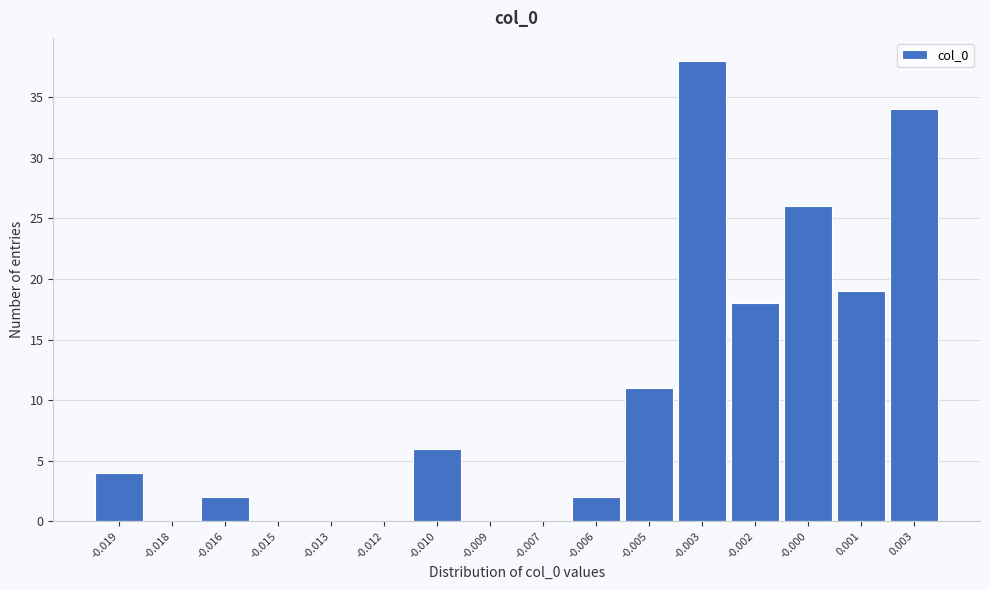

Reading left to right, transcribe all the data shown in this chart.

-0.019=4	-0.018=0	-0.016=2	-0.015=0	-0.013=0	-0.012=0	-0.010=6	-0.009=0	-0.007=0	-0.006=2	-0.005=11	-0.003=38	-0.002=18	-0.000=26	0.001=19	0.003=34